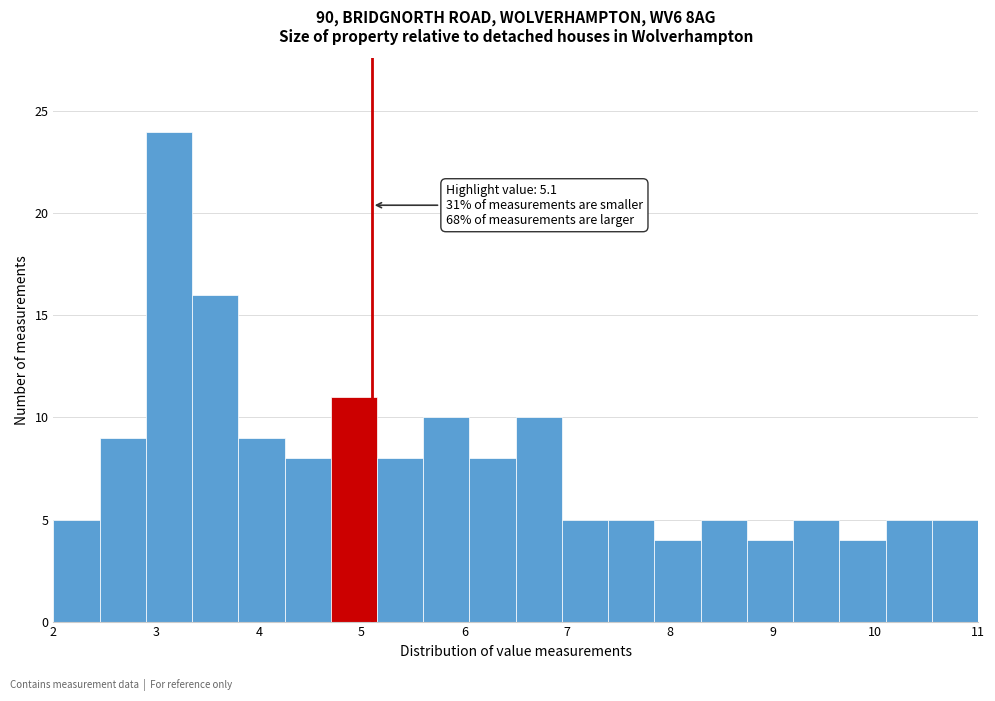

Over which range of the x-axis is the bar tallest?

2.90 to 3.35